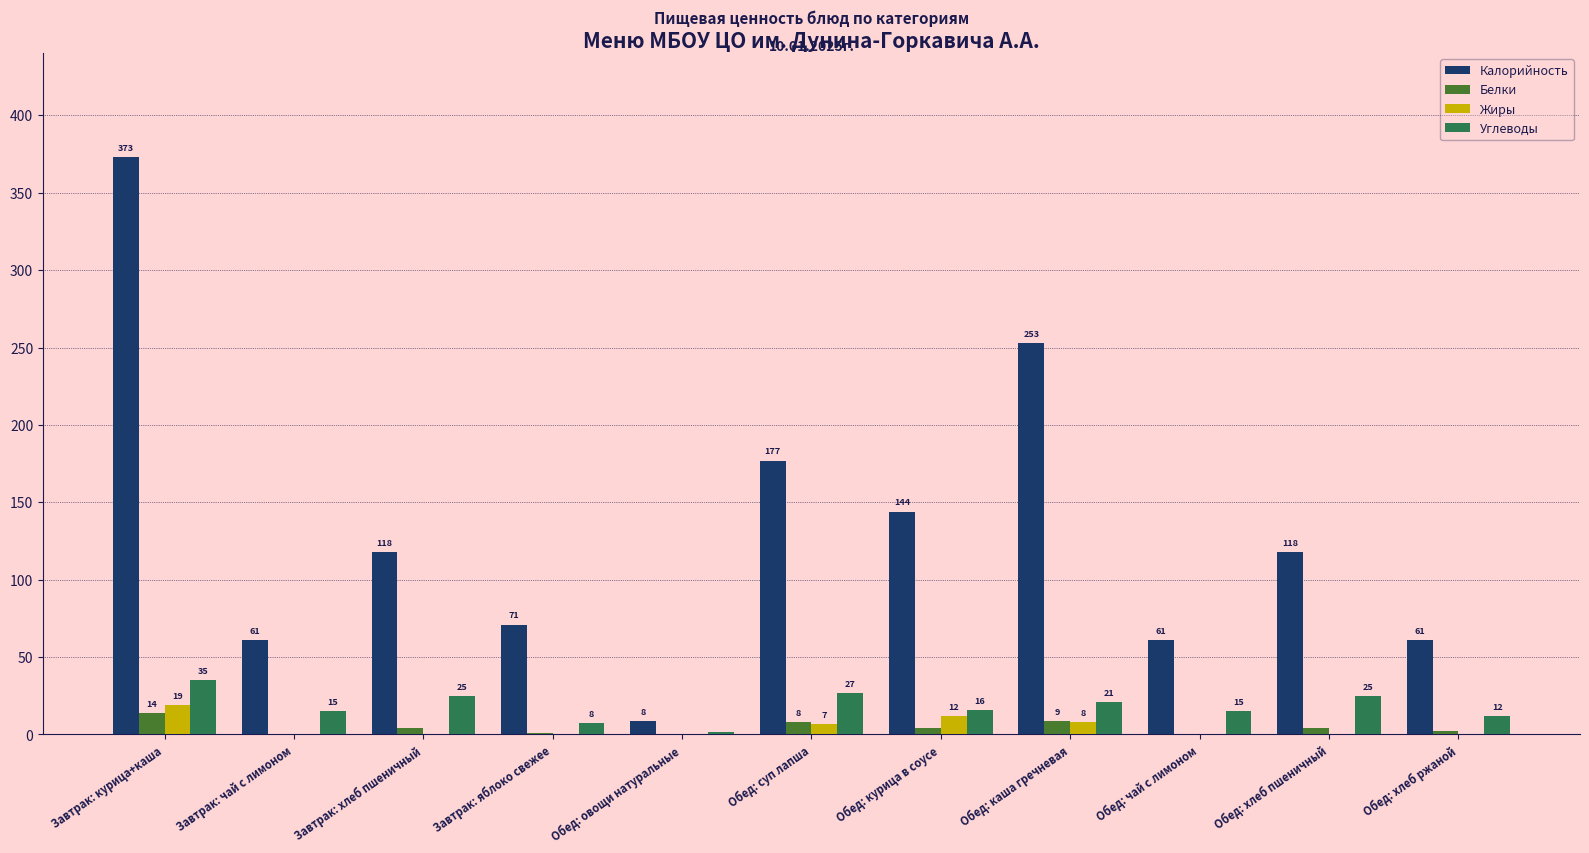

How many series are shown in this chart?

4